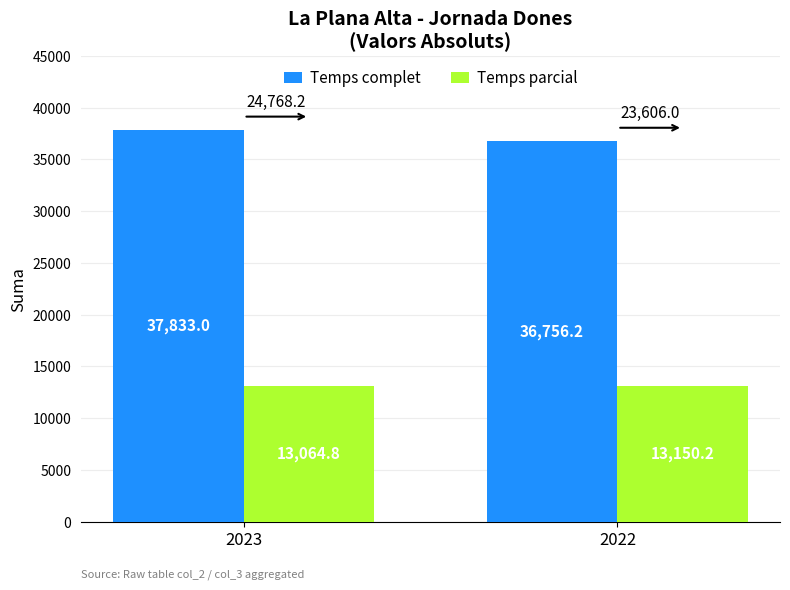

Between 2023 and 2022, which series saw the biggest shift?

Temps complet